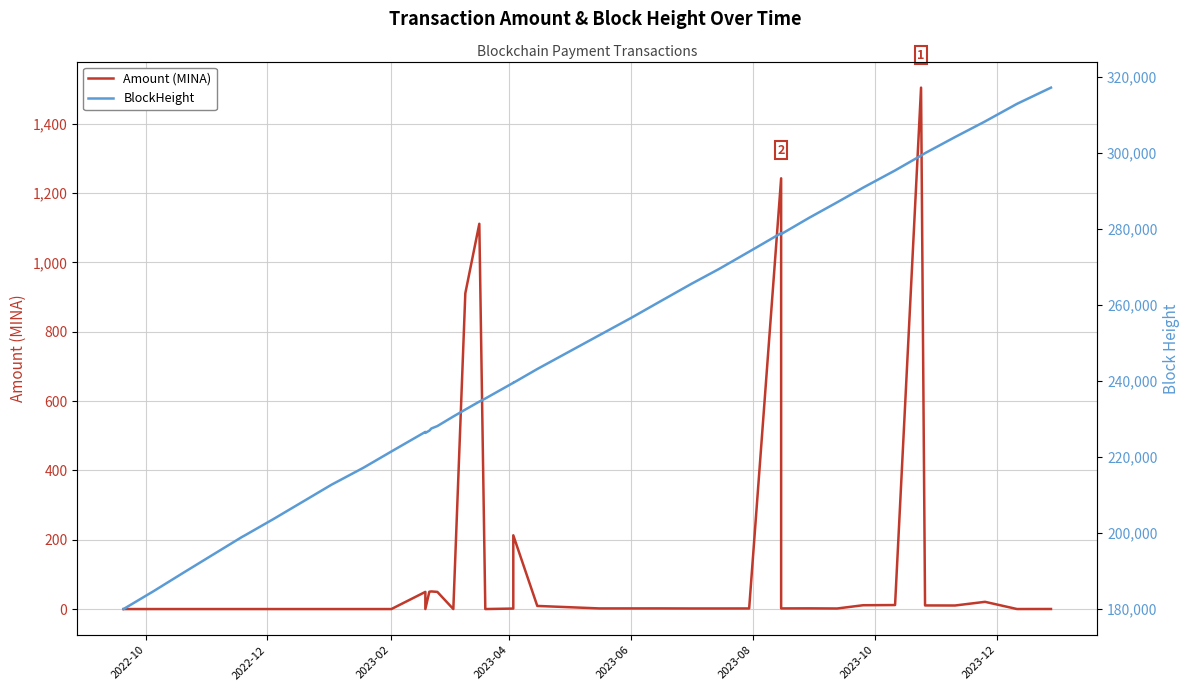

How many lines are shown in the chart?

2